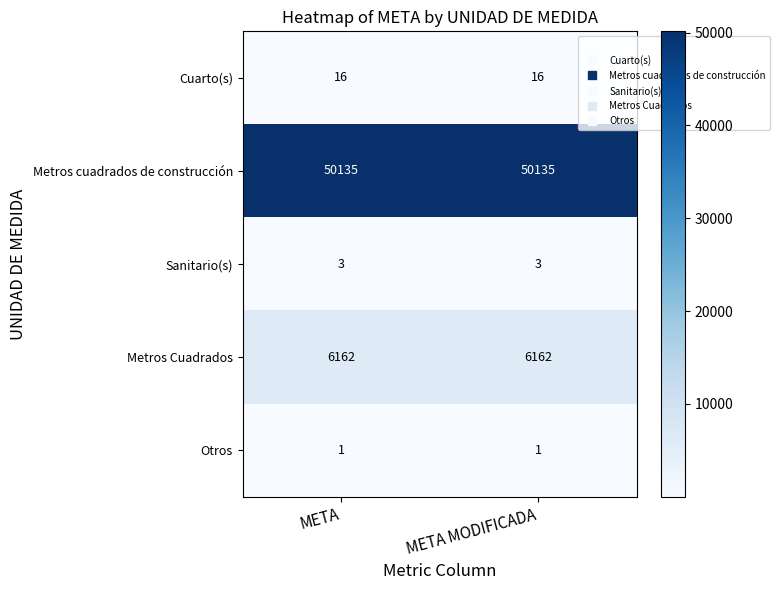

At META MODIFICADA, list the series in order from largest to smallest.

Metros cuadrados de construcción, Metros Cuadrados, Cuarto(s), Sanitario(s), Otros